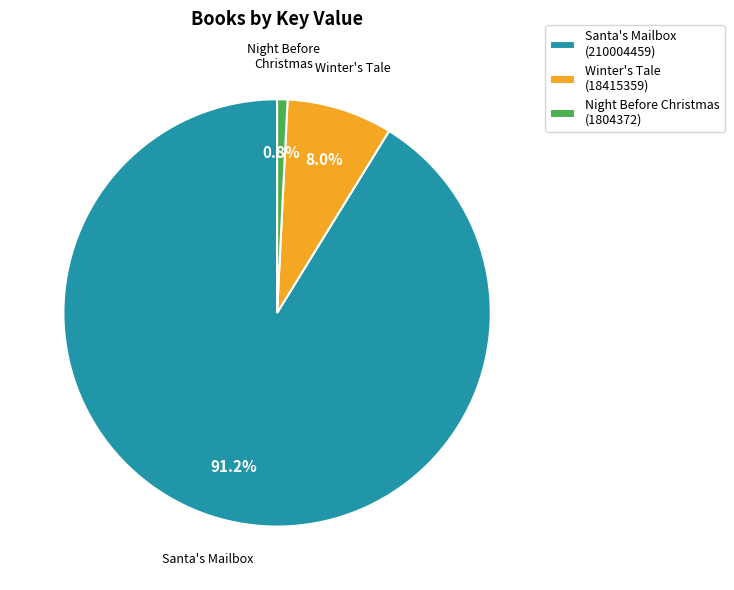

Is there a majority slice in this chart?

Yes